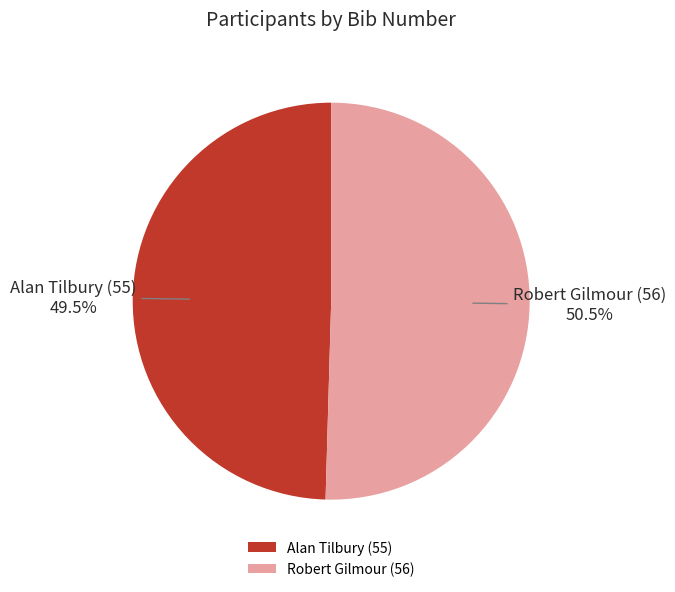

How many slices are in this pie chart?

2